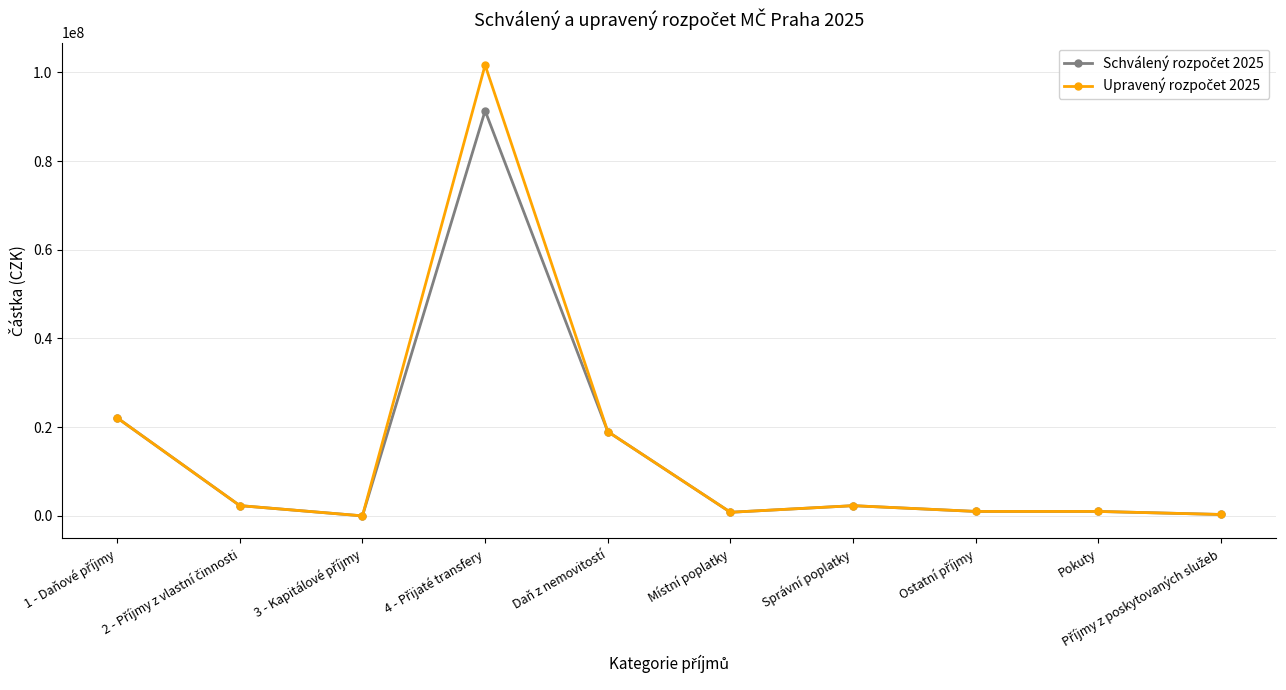

At which category is the sum across all series the highest?

4 - Přijaté transfery